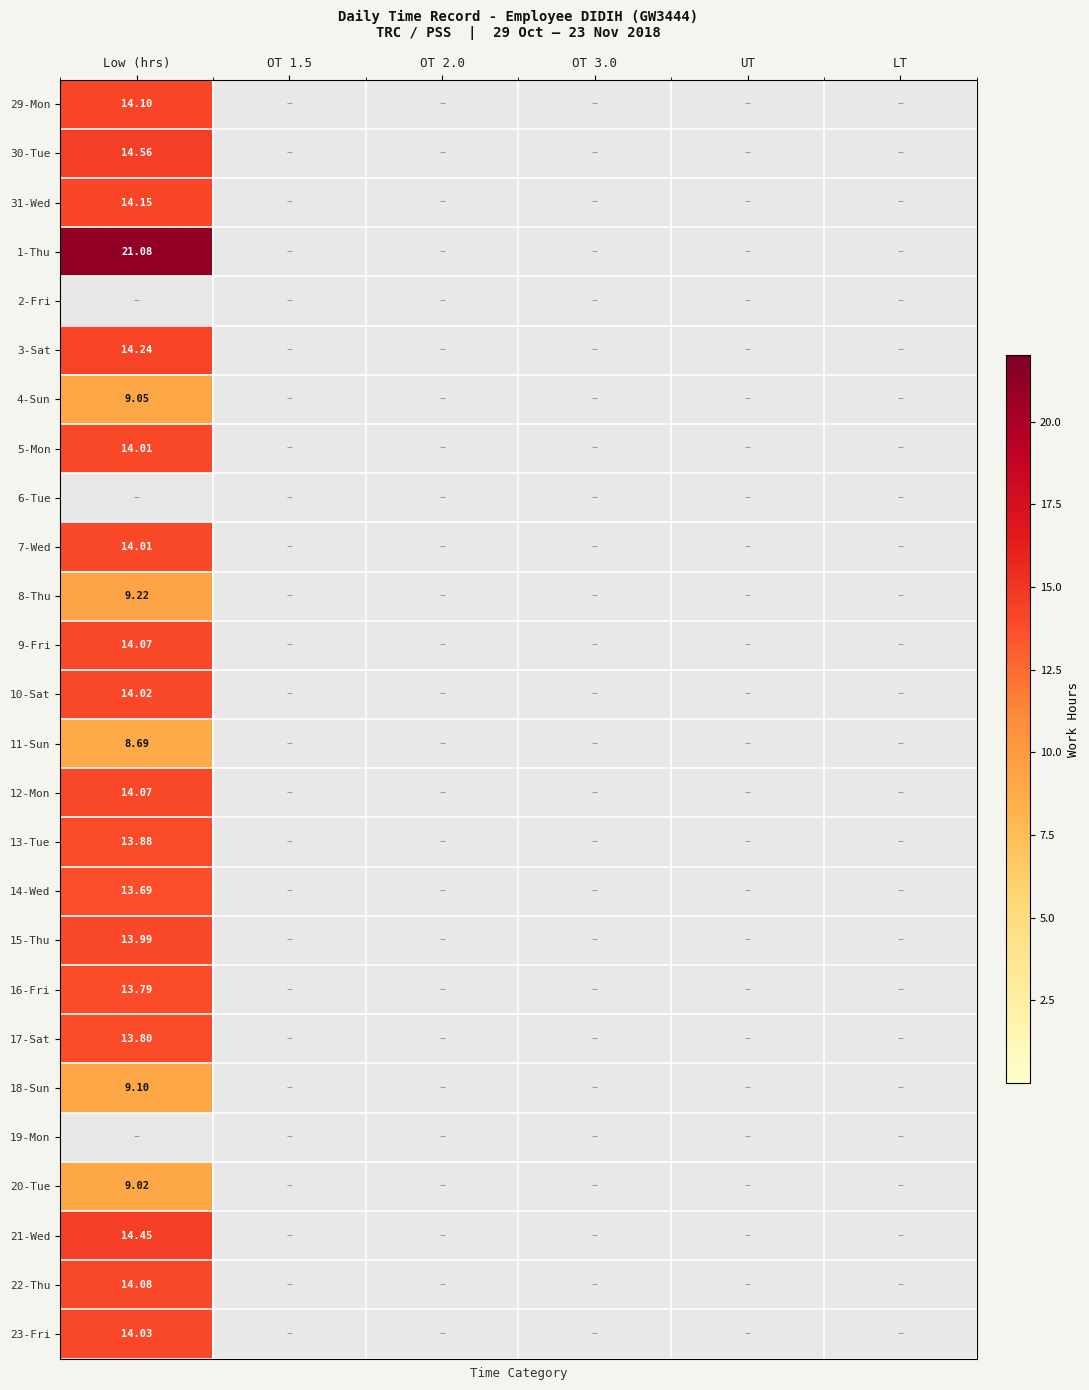

Rank the series by their maximum value, from highest to lowest.

1-Thu, 30-Tue, 21-Wed, 3-Sat, 31-Wed, 29-Mon, 22-Thu, 9-Fri, 12-Mon, 23-Fri, 10-Sat, 5-Mon, 7-Wed, 15-Thu, 13-Tue, 17-Sat, 16-Fri, 14-Wed, 8-Thu, 18-Sun, 4-Sun, 20-Tue, 11-Sun, 2-Fri, 6-Tue, 19-Mon